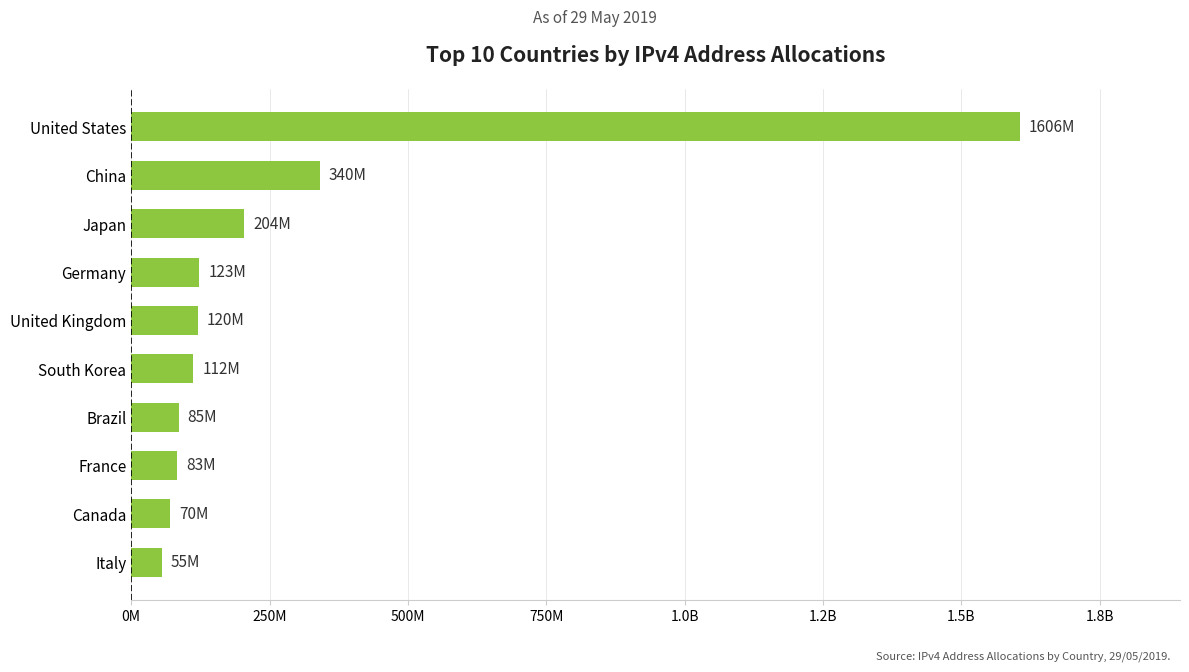

Count the number of values greater than 120275736.

4